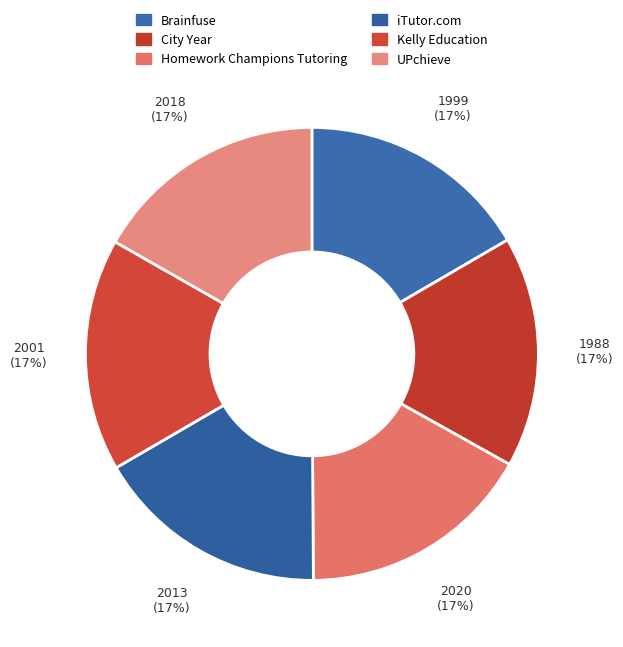

Count the number of slices in the pie.

6